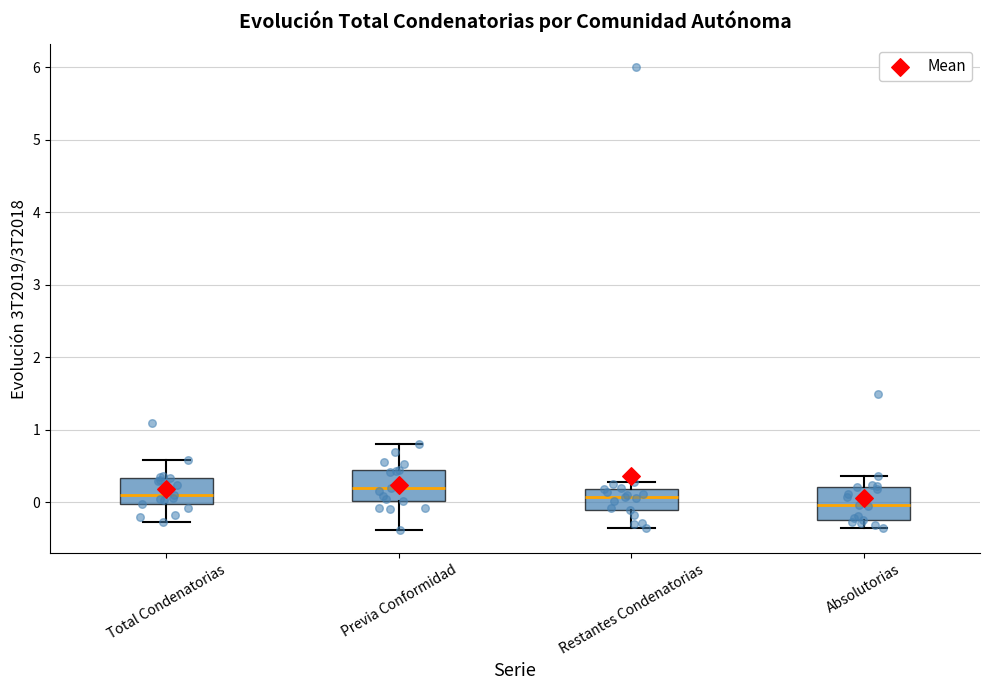

Reading left to right, transcribe this box plot: for each box, give where its median line is, the range the box spans, and where its two whiskers end, as read against the y-axis. The values are not printed on the chart, so give them approximately, as read against the axis.

Total Condenatorias: median 0.1, box 0.0 to 0.3, whiskers -0.3 to 0.6
Previa Conformidad: median 0.2, box 0.0 to 0.4, whiskers -0.4 to 0.8
Restantes Condenatorias: median 0.1, box -0.1 to 0.2, whiskers -0.3 to 0.3
Absolutorias: median 0.0, box -0.2 to 0.2, whiskers -0.4 to 0.4